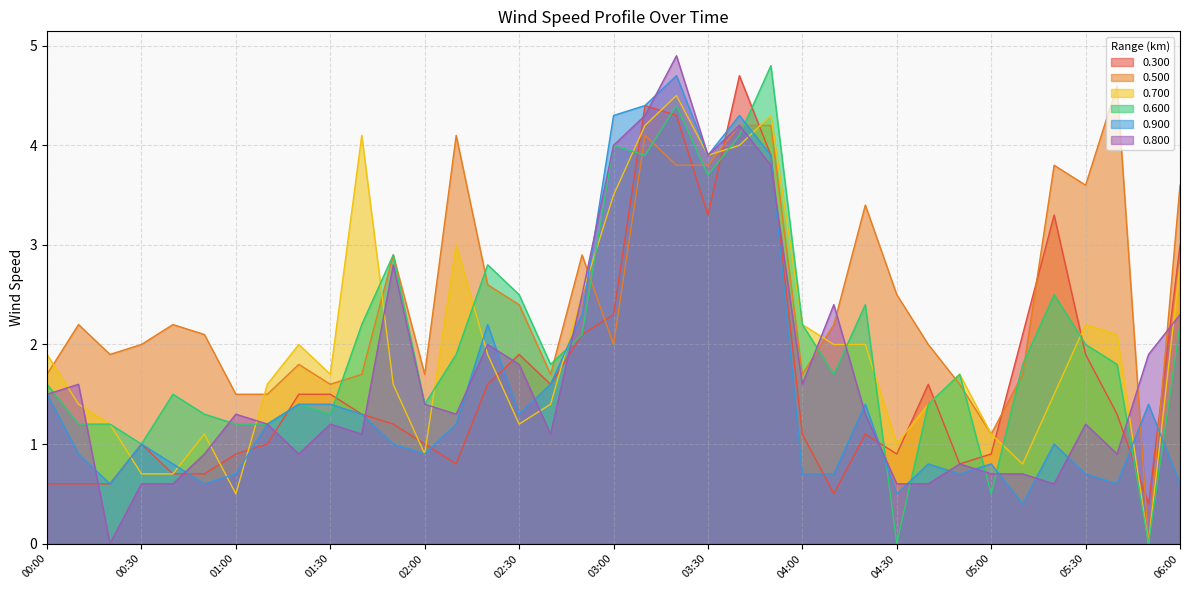

What is the difference between the maximum and minimum values in the 0.900 series?

4.3